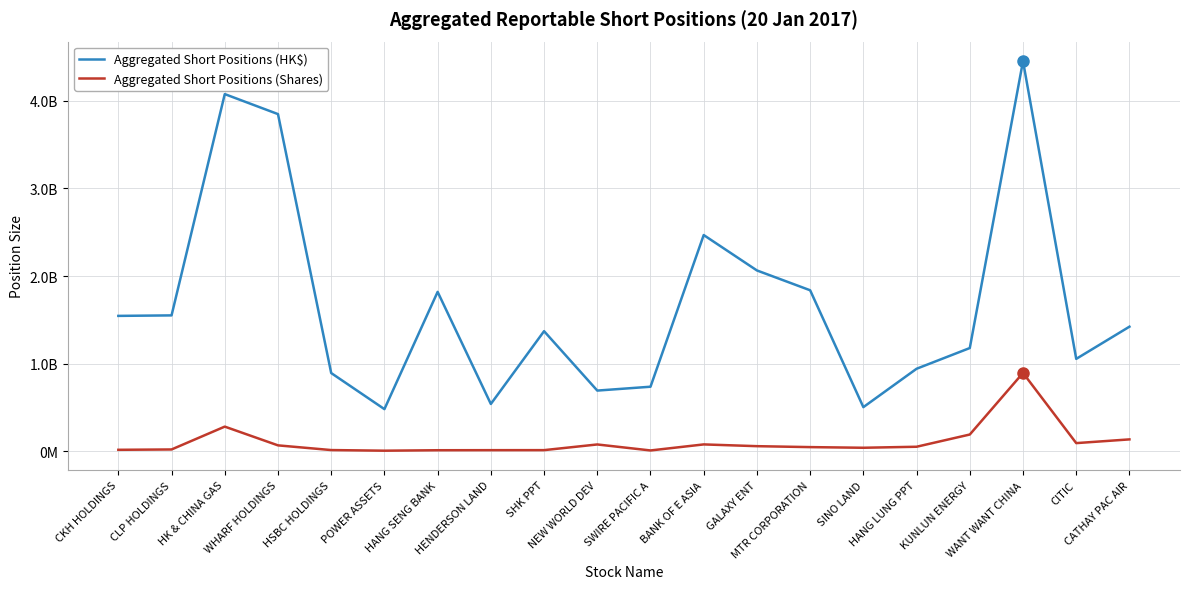

Does the chart have visible grid lines?

Yes